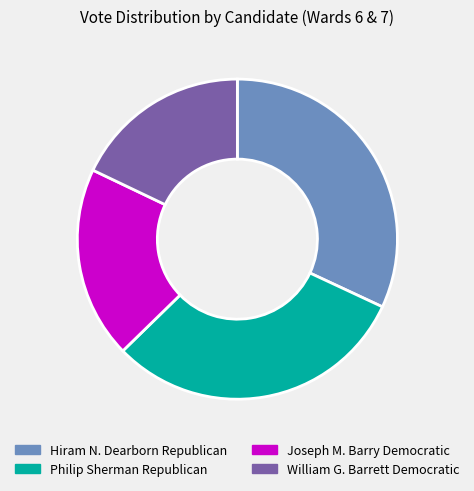

Is Philip Sherman Republican the majority of the pie?

No